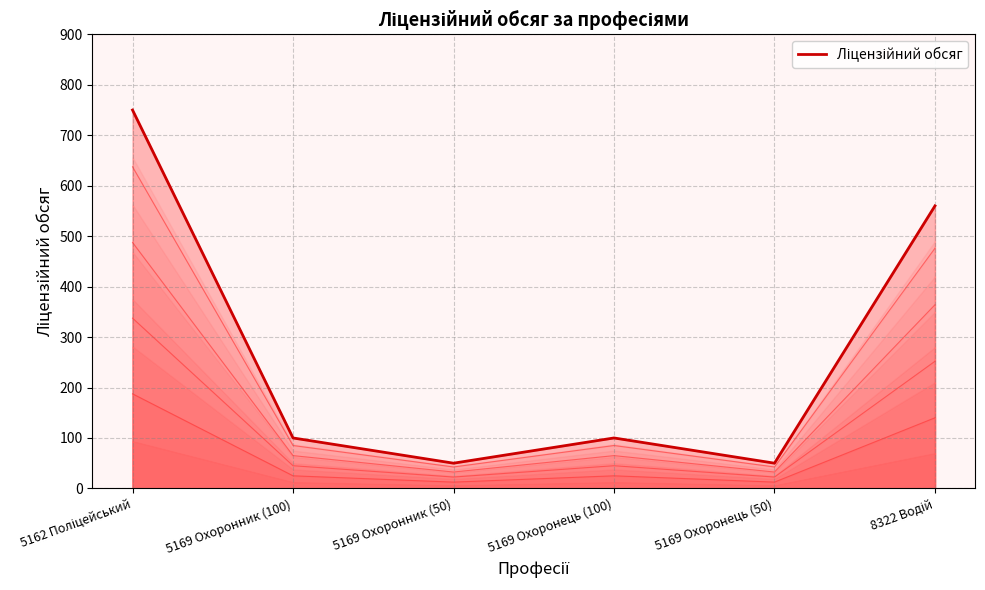

How many lines are shown in the chart?

1